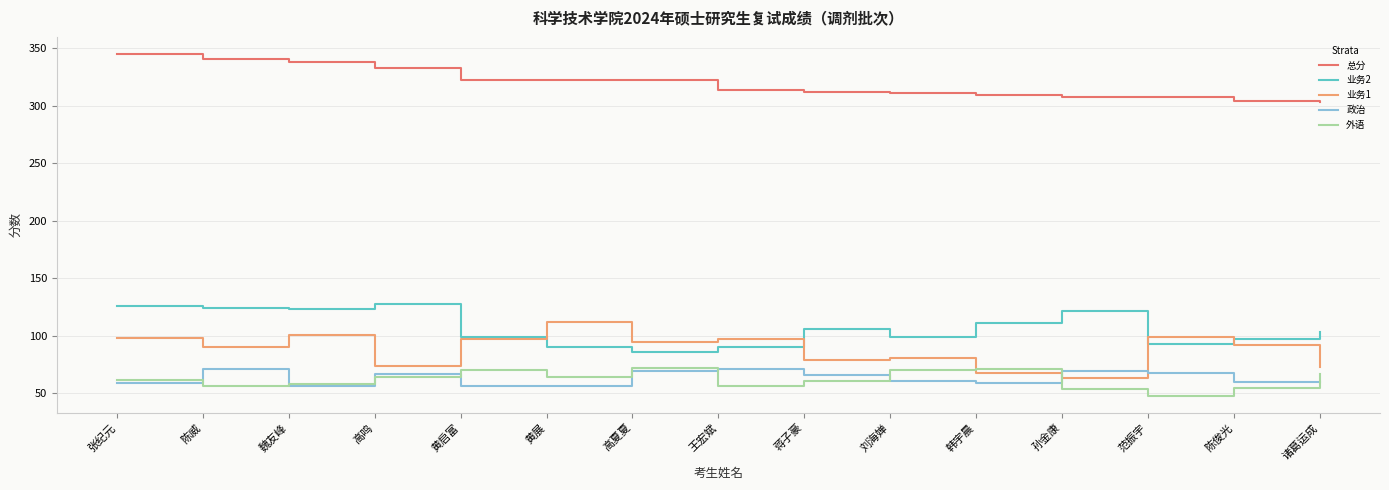

What is the spread (max minus min) of values at 高夏夏?

253